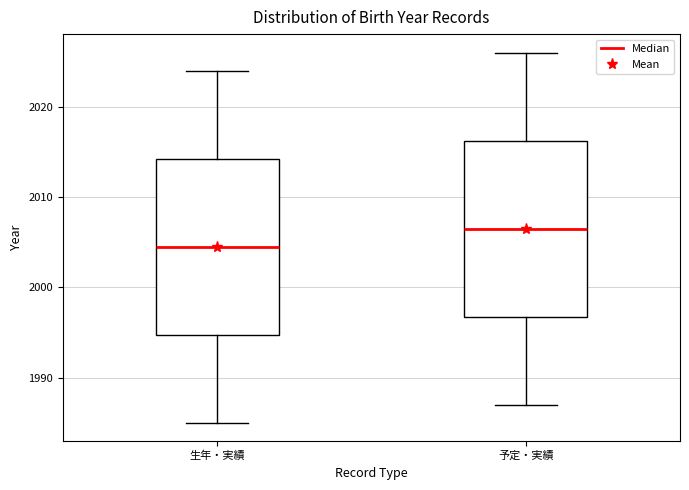

Where is the upper edge of the box for 生年・実績 on the y-axis? The values are not printed on the chart, so give them approximately, as read against the axis.

2014